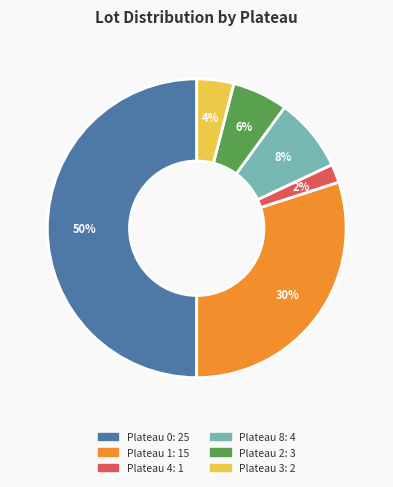

What percentage is the Plateau 8 slice, to the nearest percent?

8%